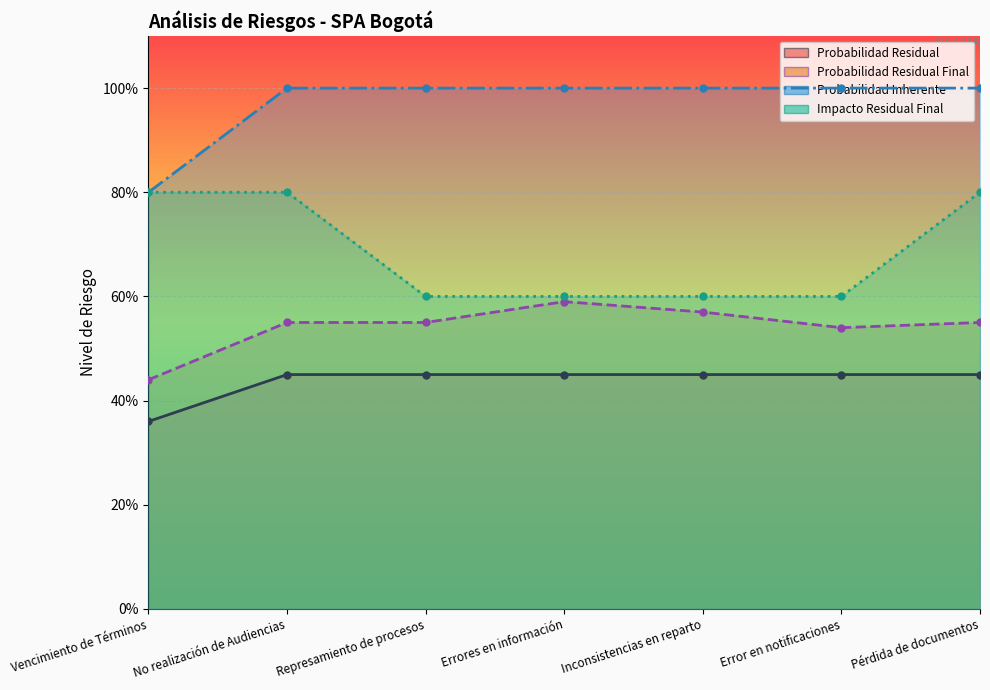

What is the difference between the highest and lowest values at Represamiento de procesos?

0.6